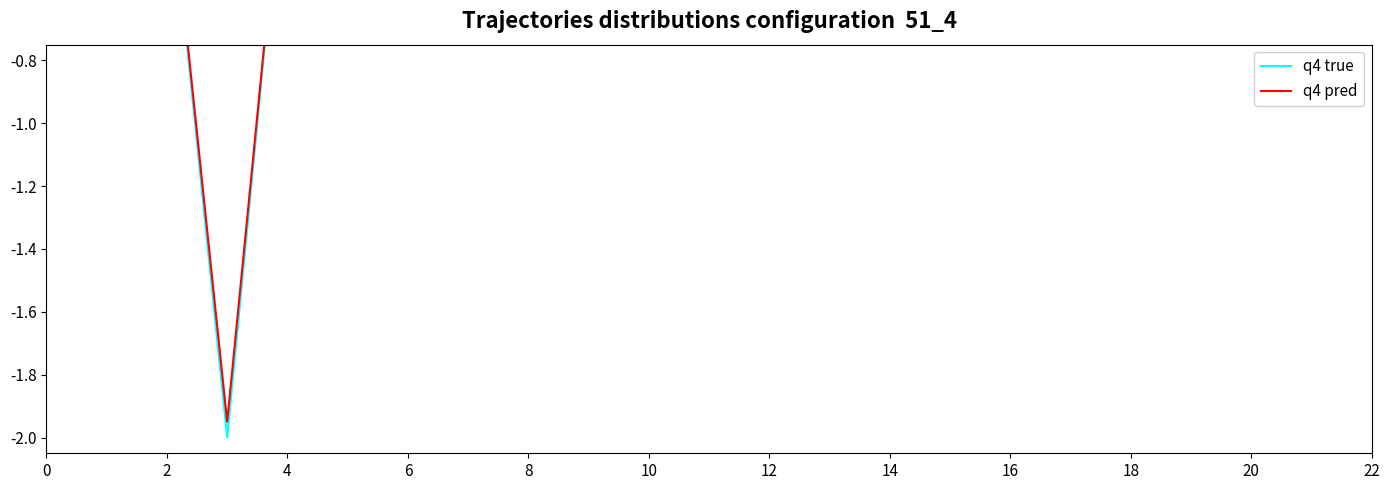

Which series changed the most between 8 and 10?

q4 true